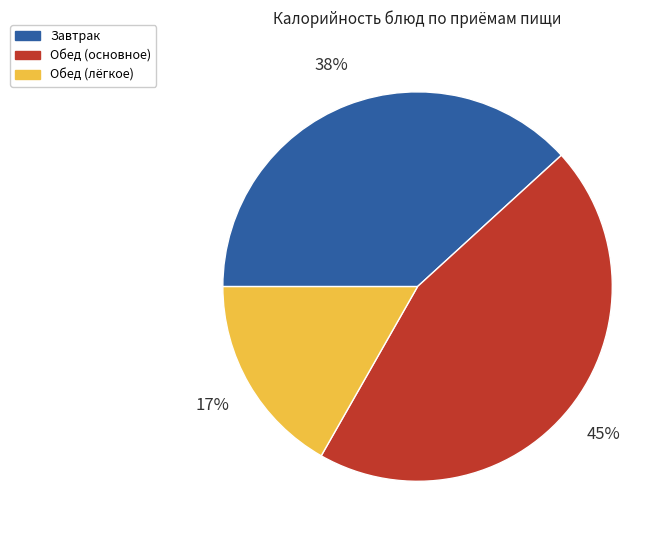

Is there any slice that represents more than half of the pie?

No